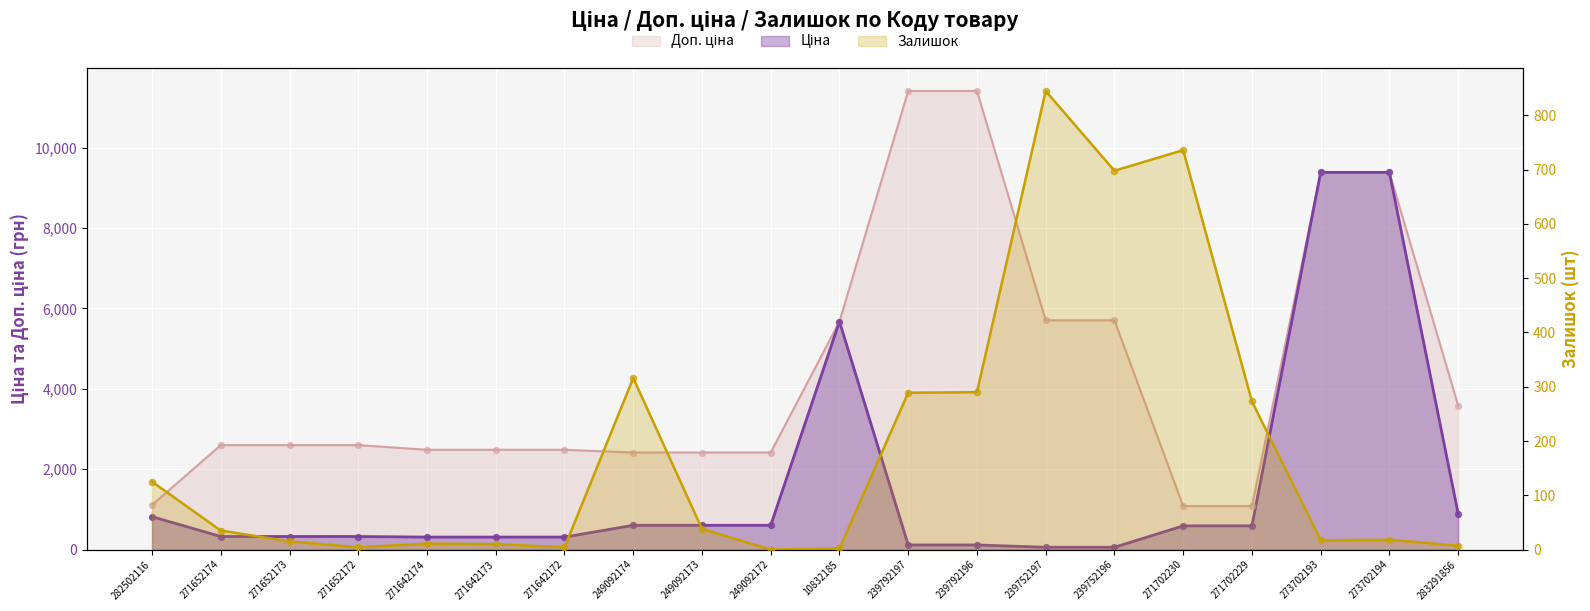

Which series reaches the maximum Y coordinate?

Доп. ціна